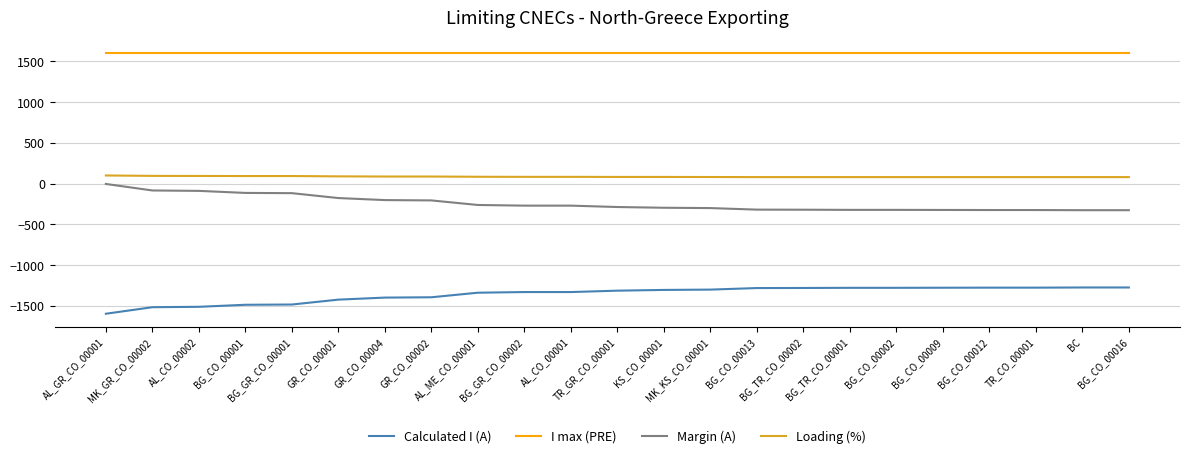

What is the difference between the Loading (%) values at BG_CO_00016 and AL_GR_CO_00001?

20